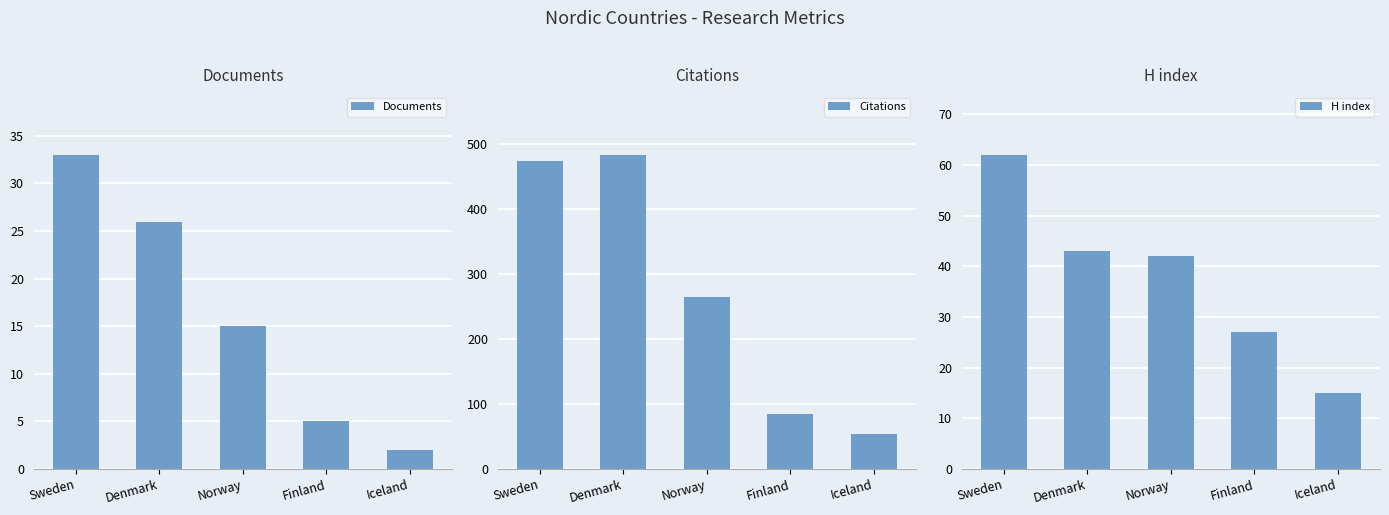

What is the sum of the Citations values at Denmark and Norway?

747